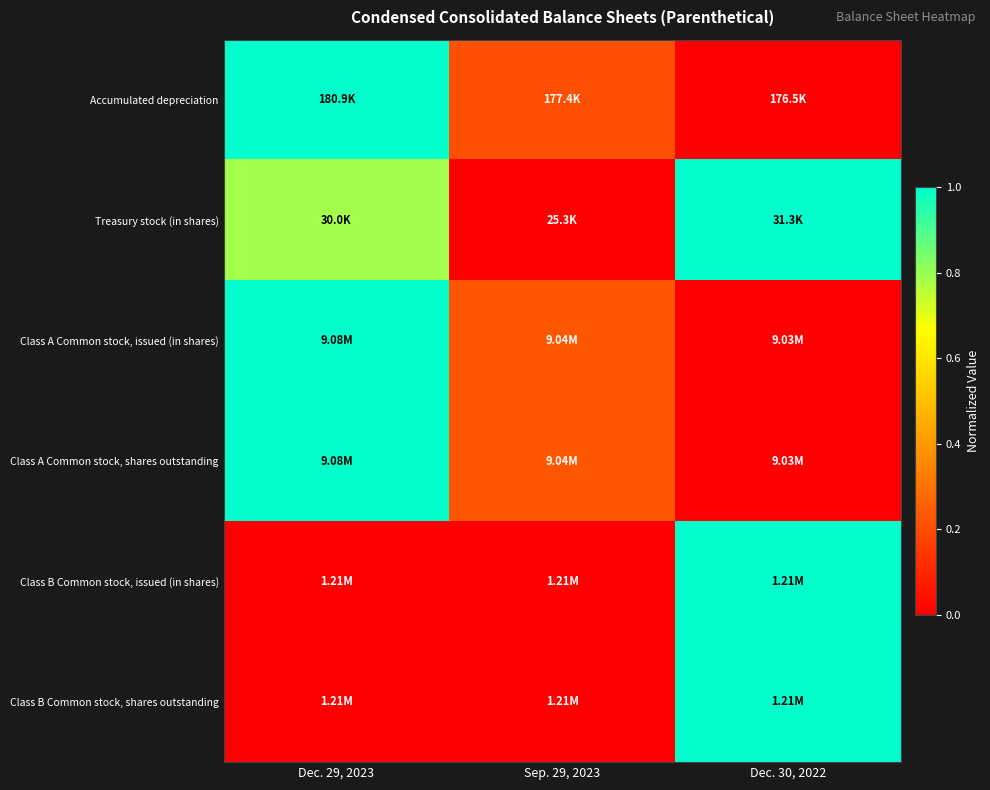

What is the total value across all series at Sep. 29, 2023?

0.7